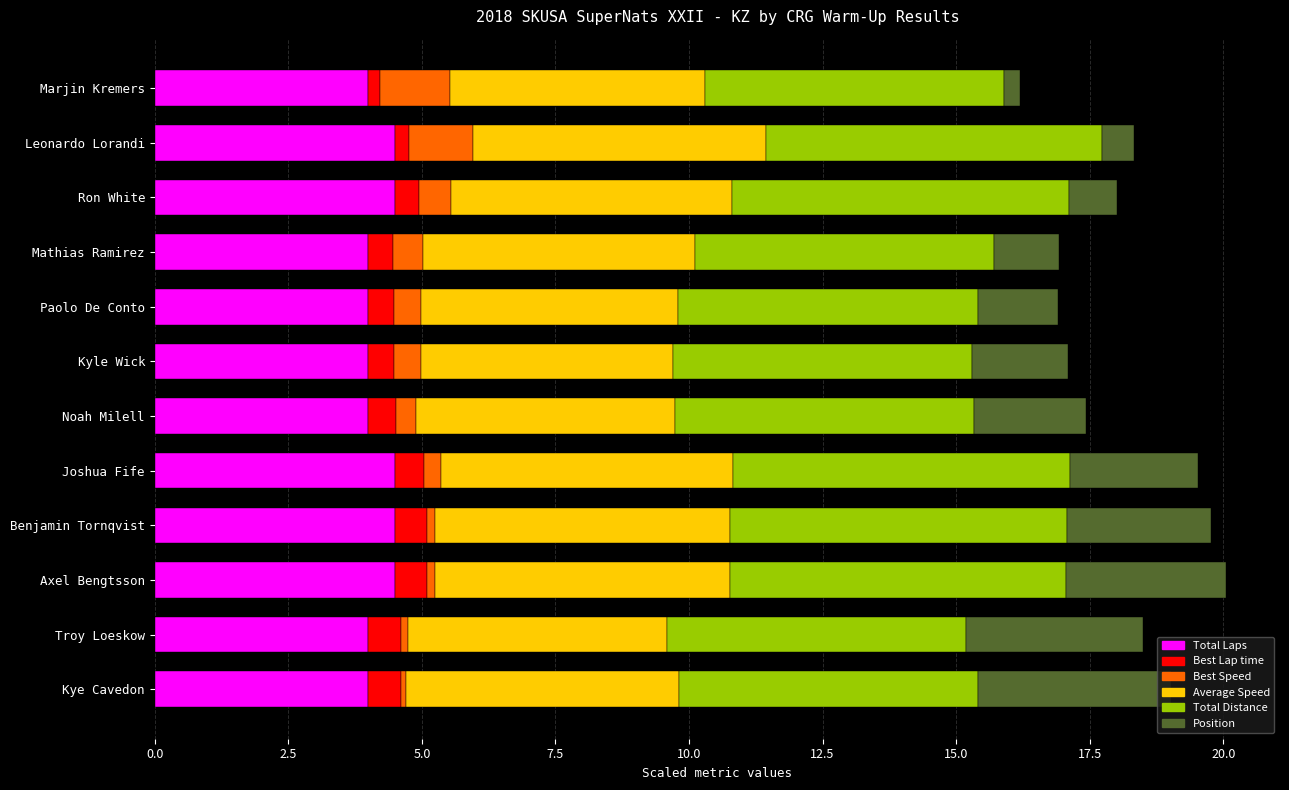

The value of Total Laps at Kye Cavedon is 4.0. True or false?

True